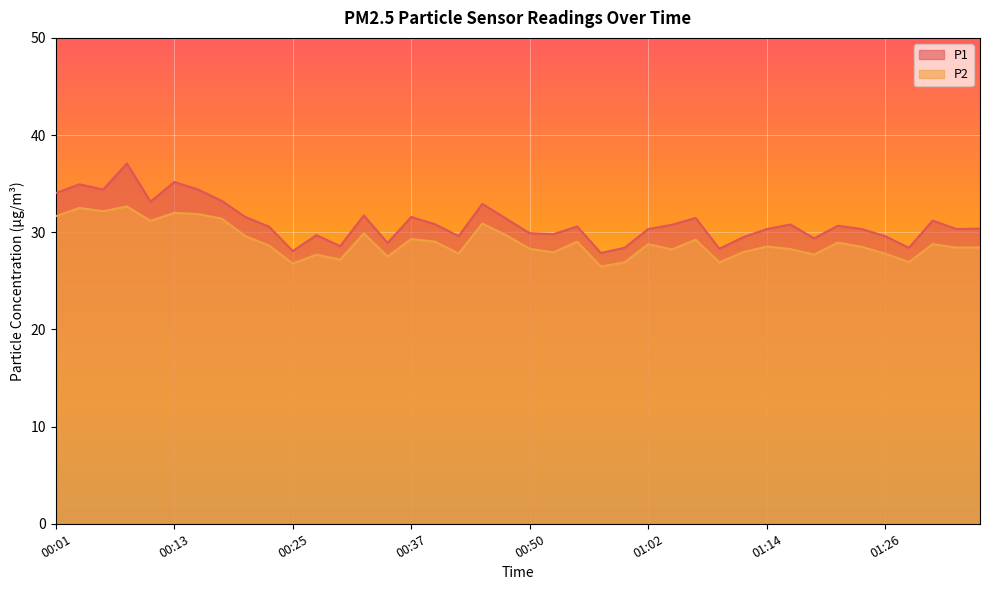

The value of P1 at 01:12 is 41.6. True or false?

False